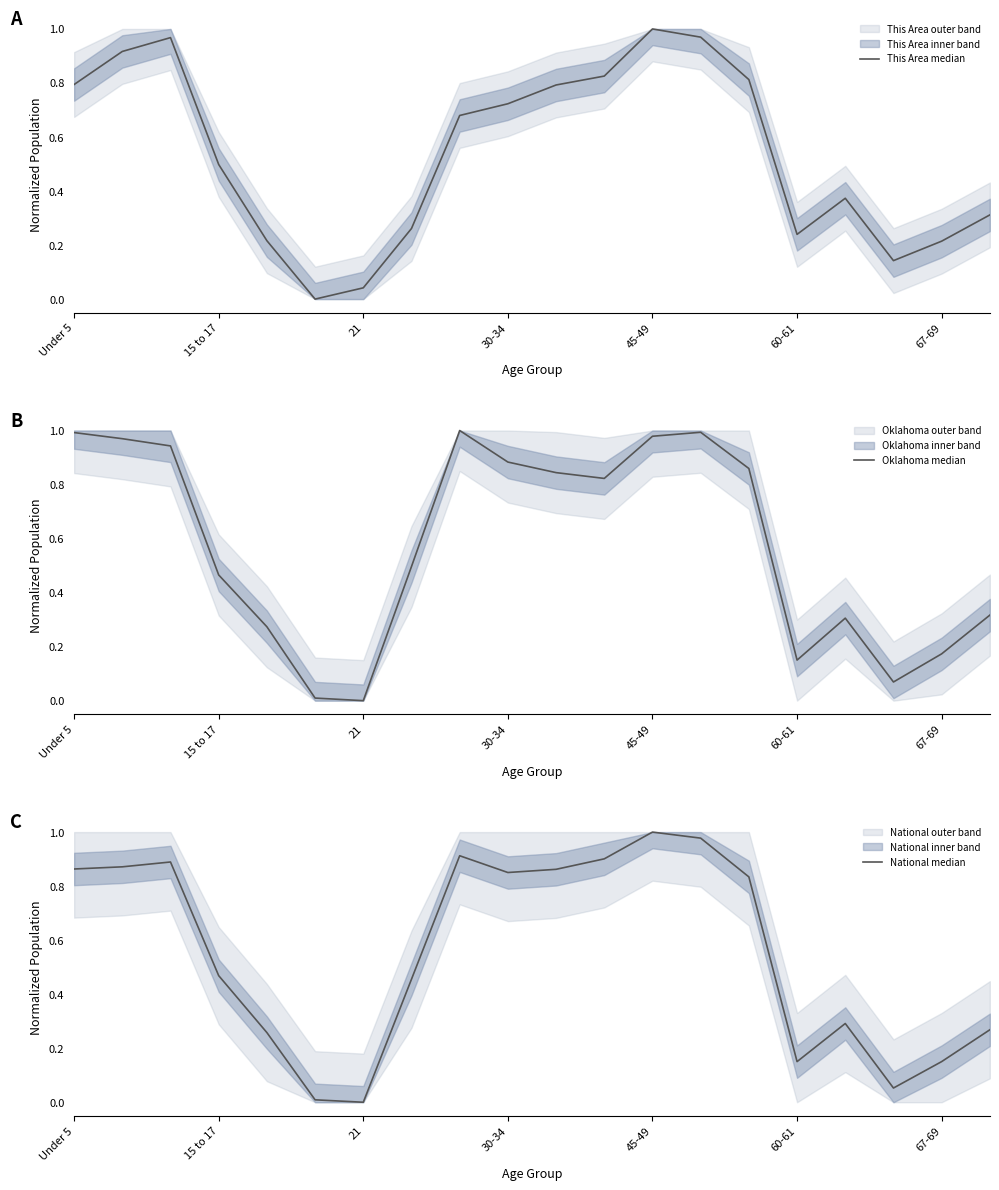

What are all the series names shown in the legend?

This Area median, Oklahoma median, National median